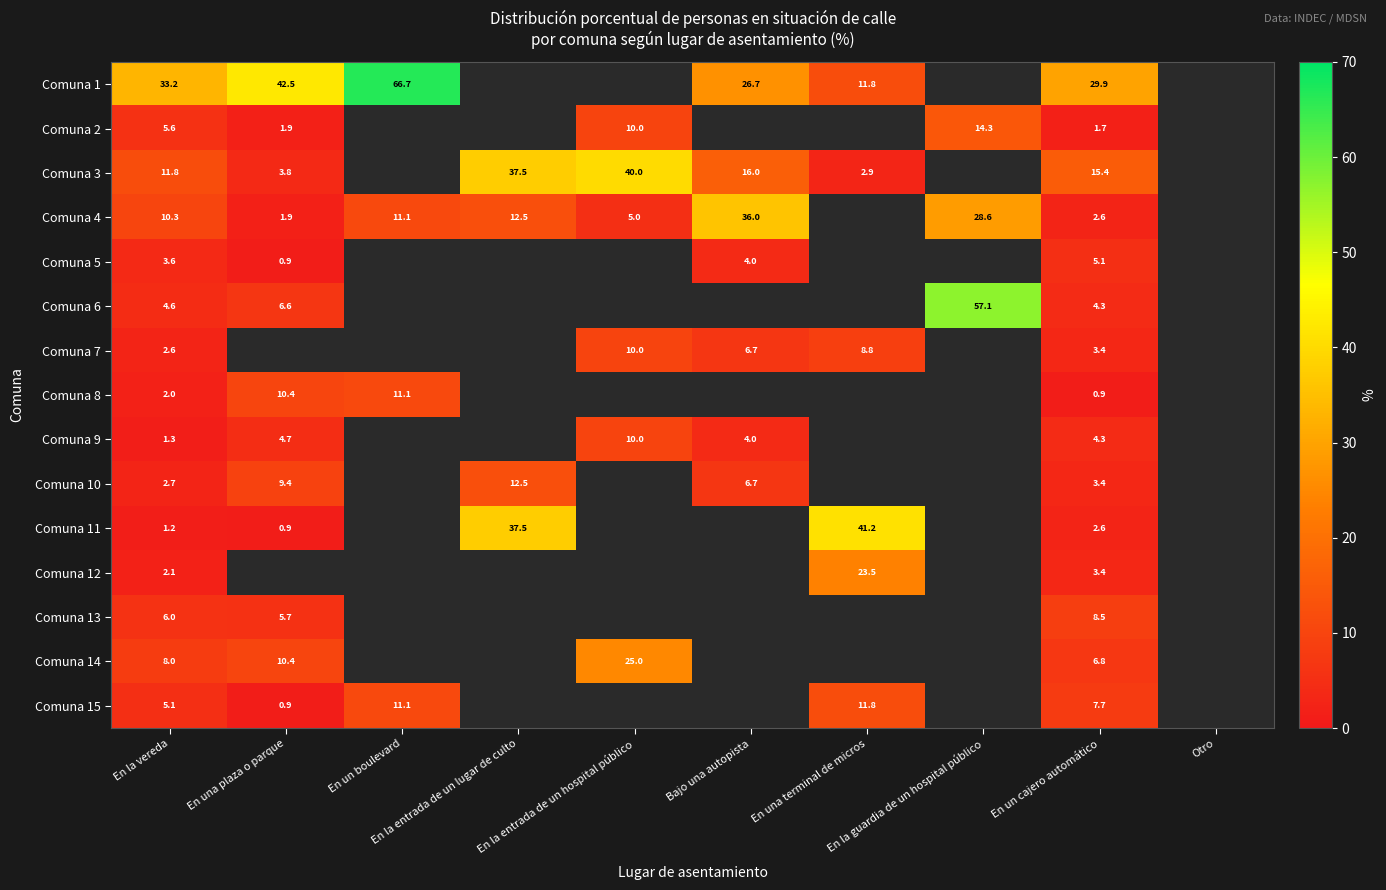

Which has a higher value, En la vereda or En una plaza o parque?

En una plaza o parque